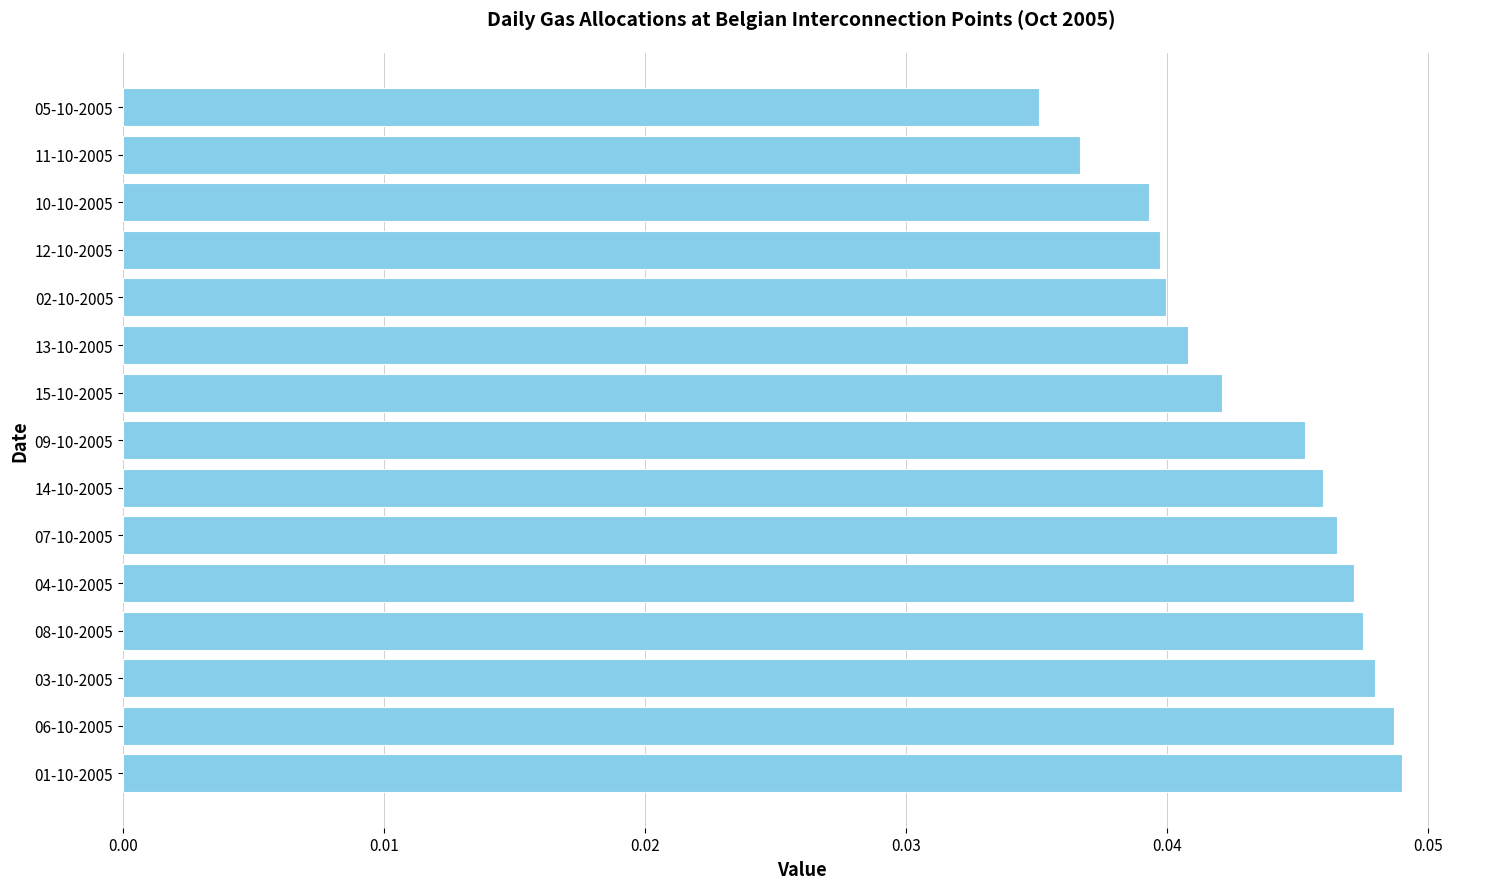

Which label corresponds to the smallest value in the chart?

05-10-2005